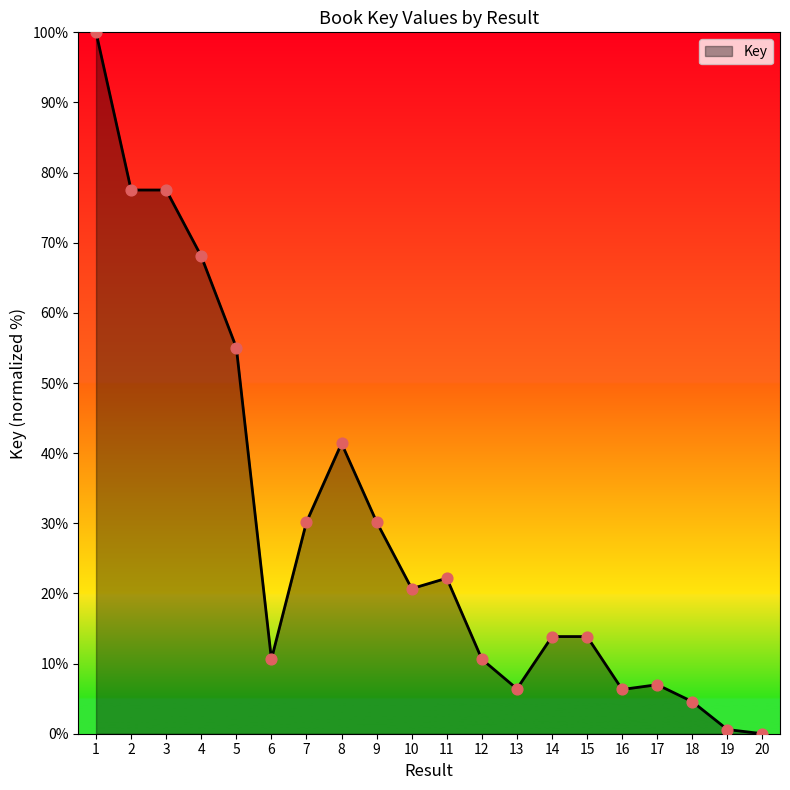

Approximately how many times larger is the value at 4 compared to 16?

10.8